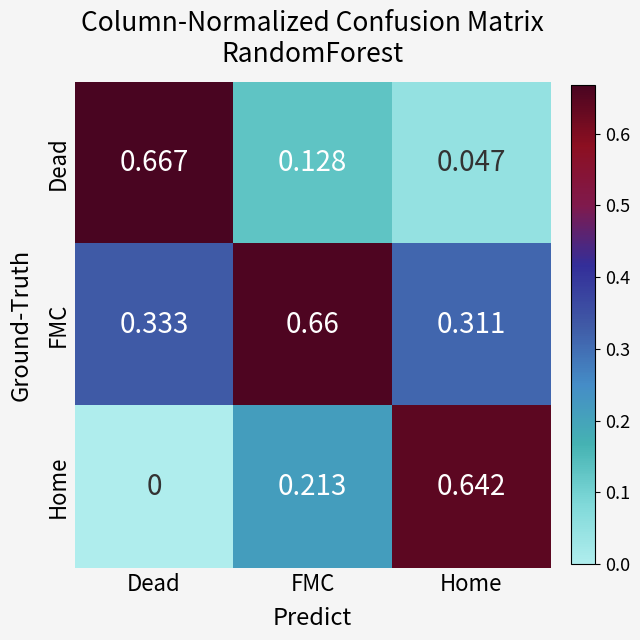

Rank the categories by Home value from lowest to highest.

Dead, FMC, Home